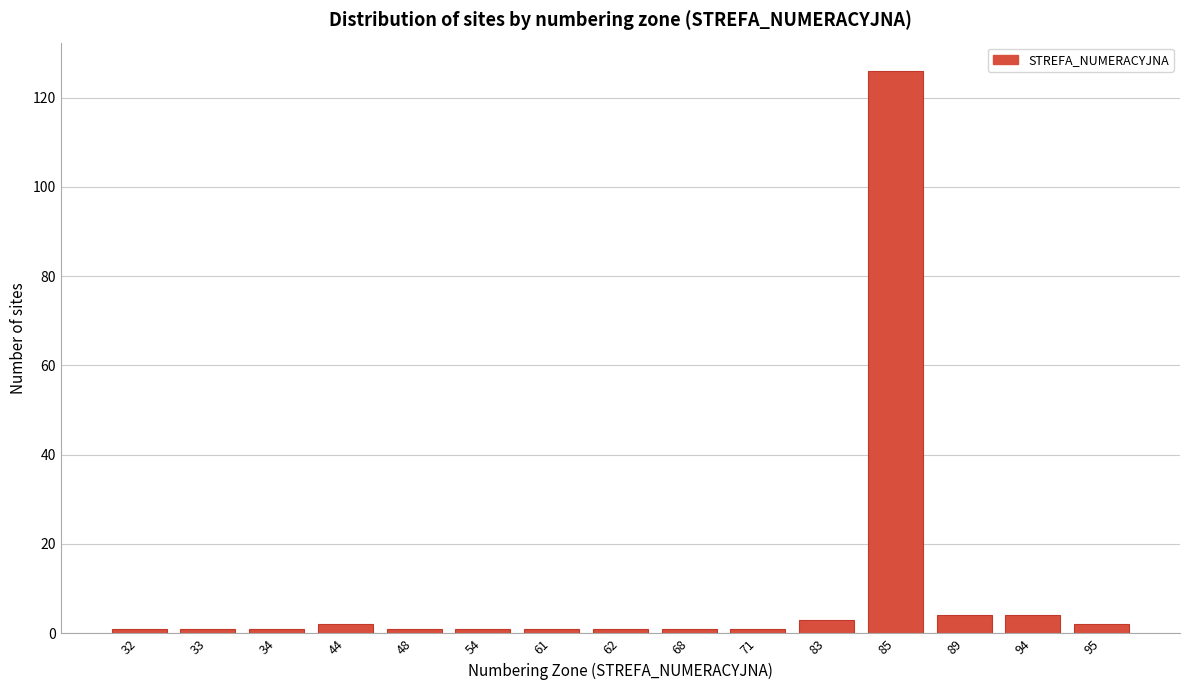

Reading left to right, extract all data points from this chart.

32=1	33=1	34=1	44=2	48=1	54=1	61=1	62=1	68=1	71=1	83=3	85=126	89=4	94=4	95=2